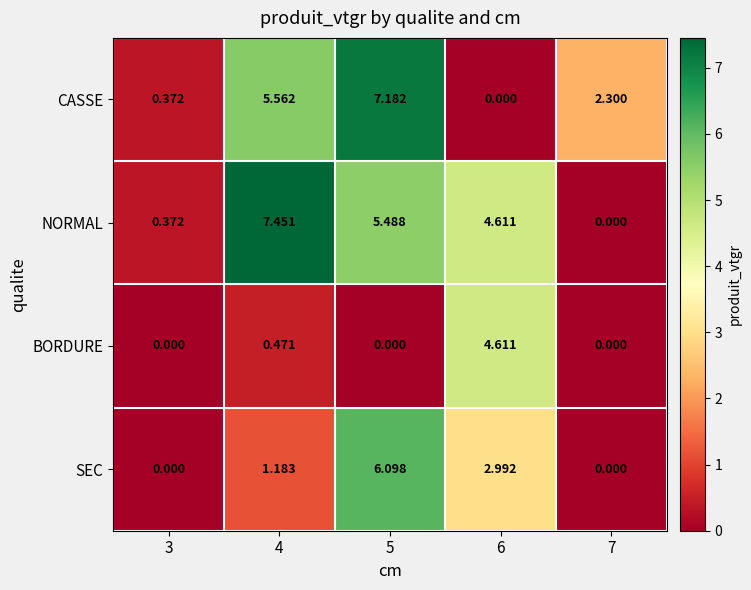

Which series changed the most between 4 and 7?

NORMAL